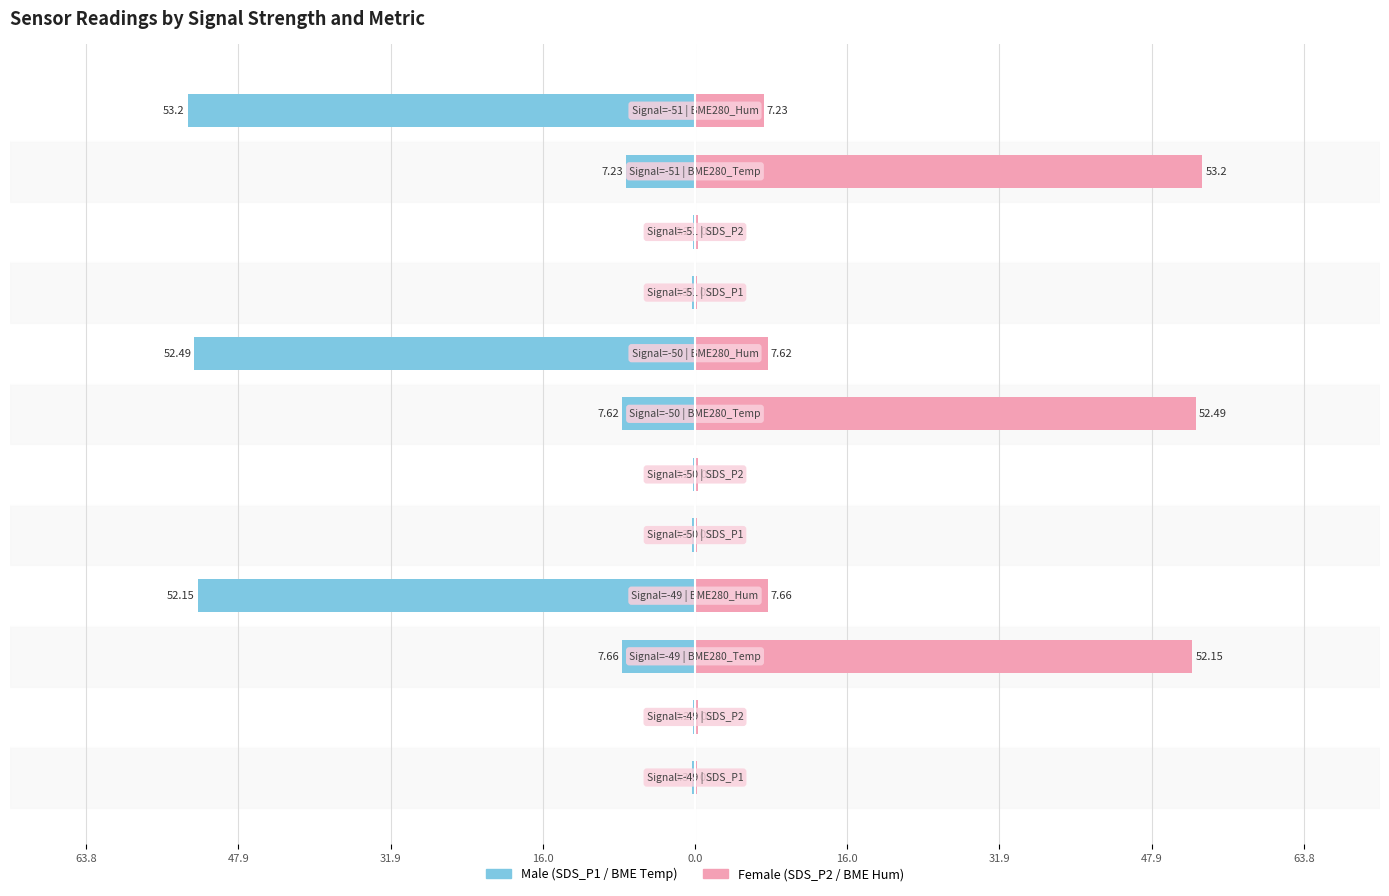

Is it true that Female equals 12.1 at 11?

False